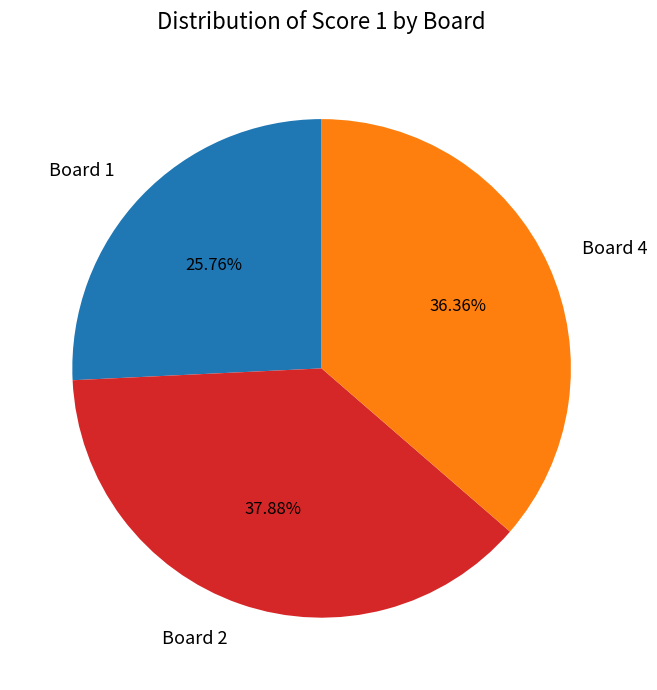

Which slice is the largest?

Board 2